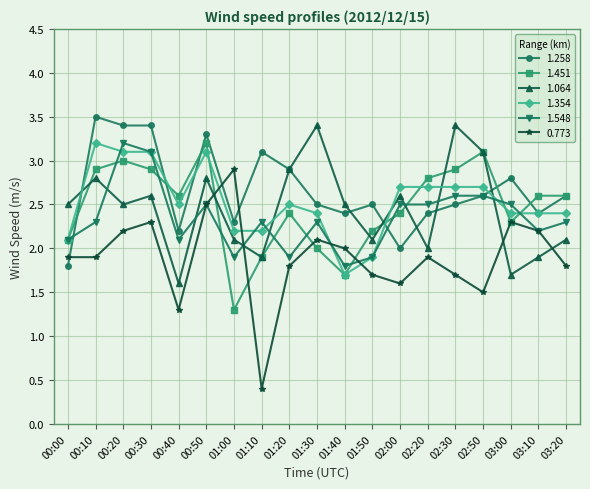

What is the difference between the maximum and minimum values in the 1.258 series?

1.7